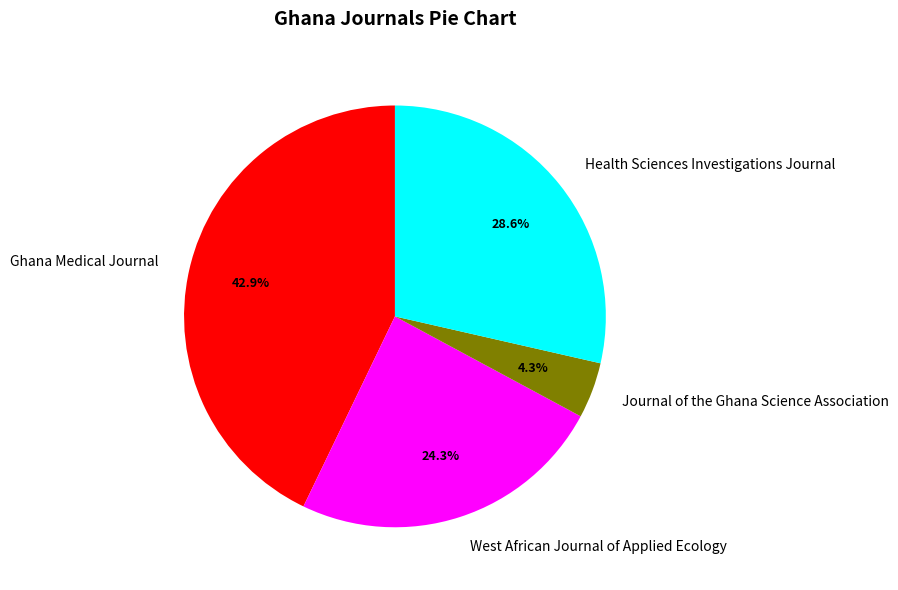

Is it true that Health Sciences Investigations Journal is 29% of the pie?

True